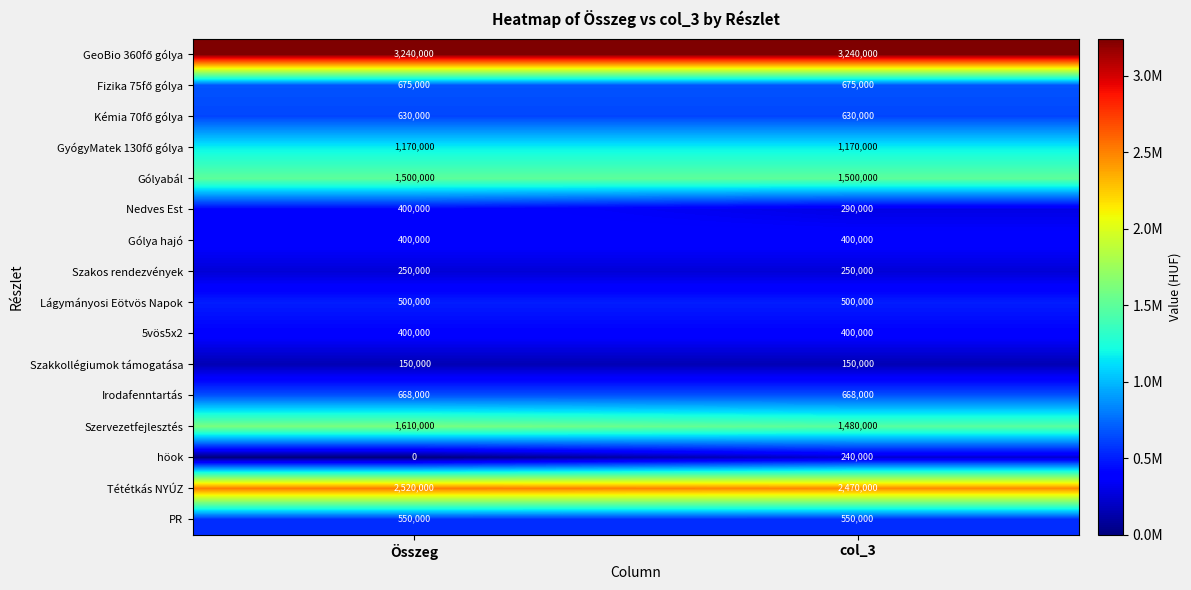

What is the minimum value for Szakos rendezvények?

250000